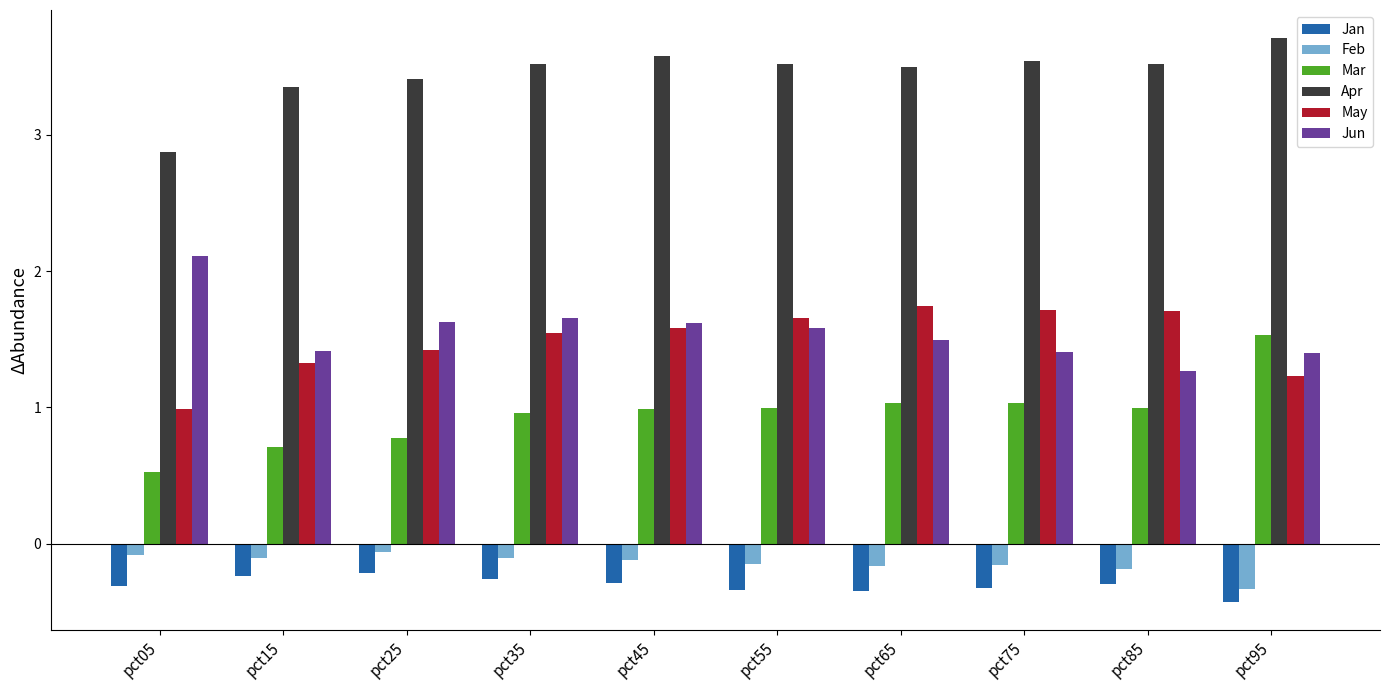

What is the difference between the highest and lowest values at pct45?

3.9